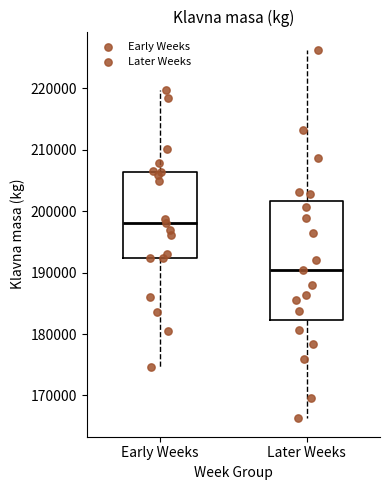

Comparing the boxes themselves (not the whiskers), which one is the tallest?

Later Weeks